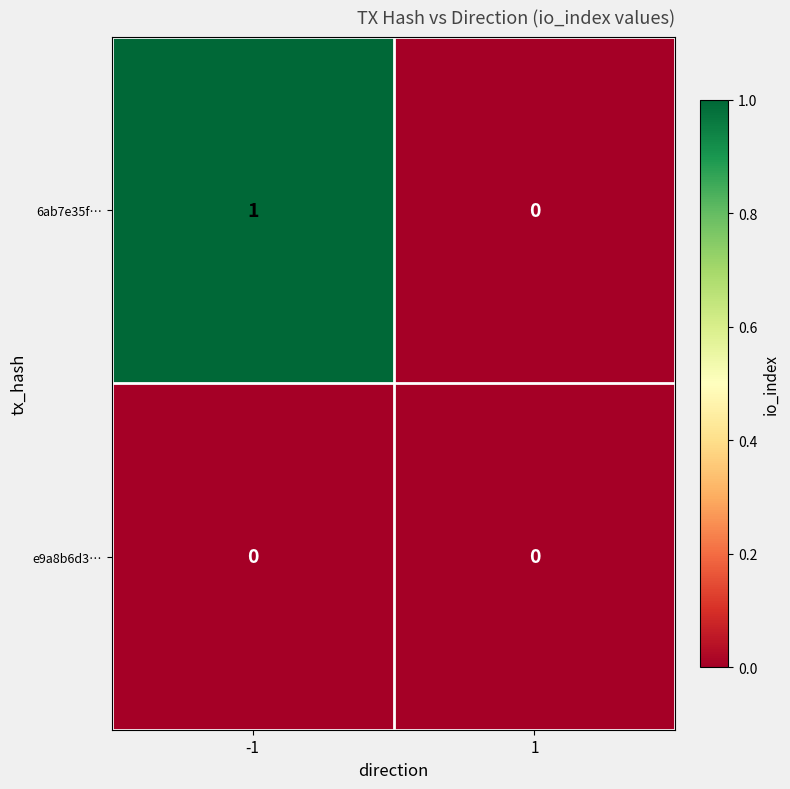

Reading right to left, extract all data points from this chart.

6ab7e35f…: 0	1
e9a8b6d3…: 0	0